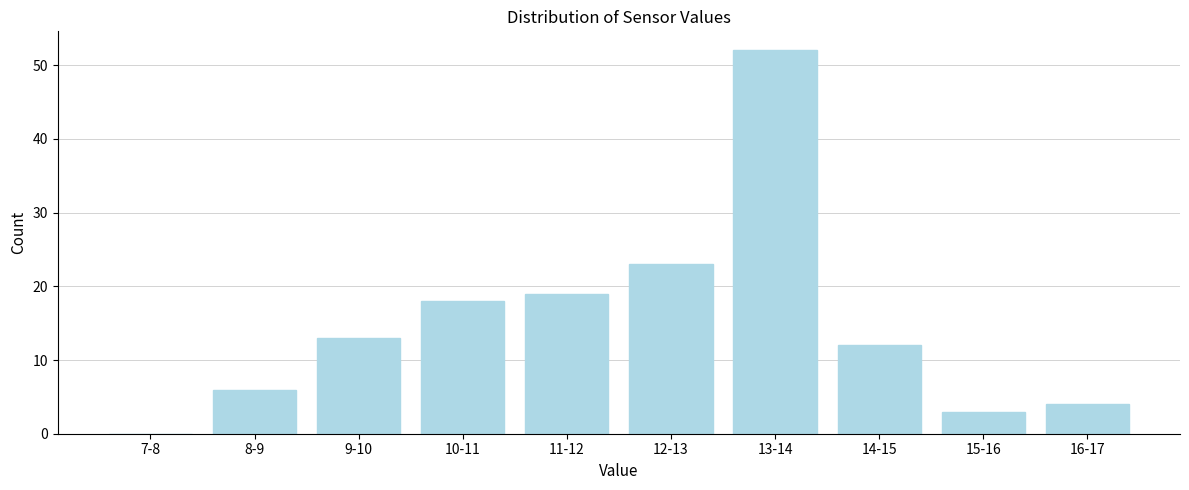

Reading left to right, transcribe all the data shown in this chart.

7-8=0	8-9=6	9-10=13	10-11=18	11-12=19	12-13=23	13-14=52	14-15=12	15-16=3	16-17=4